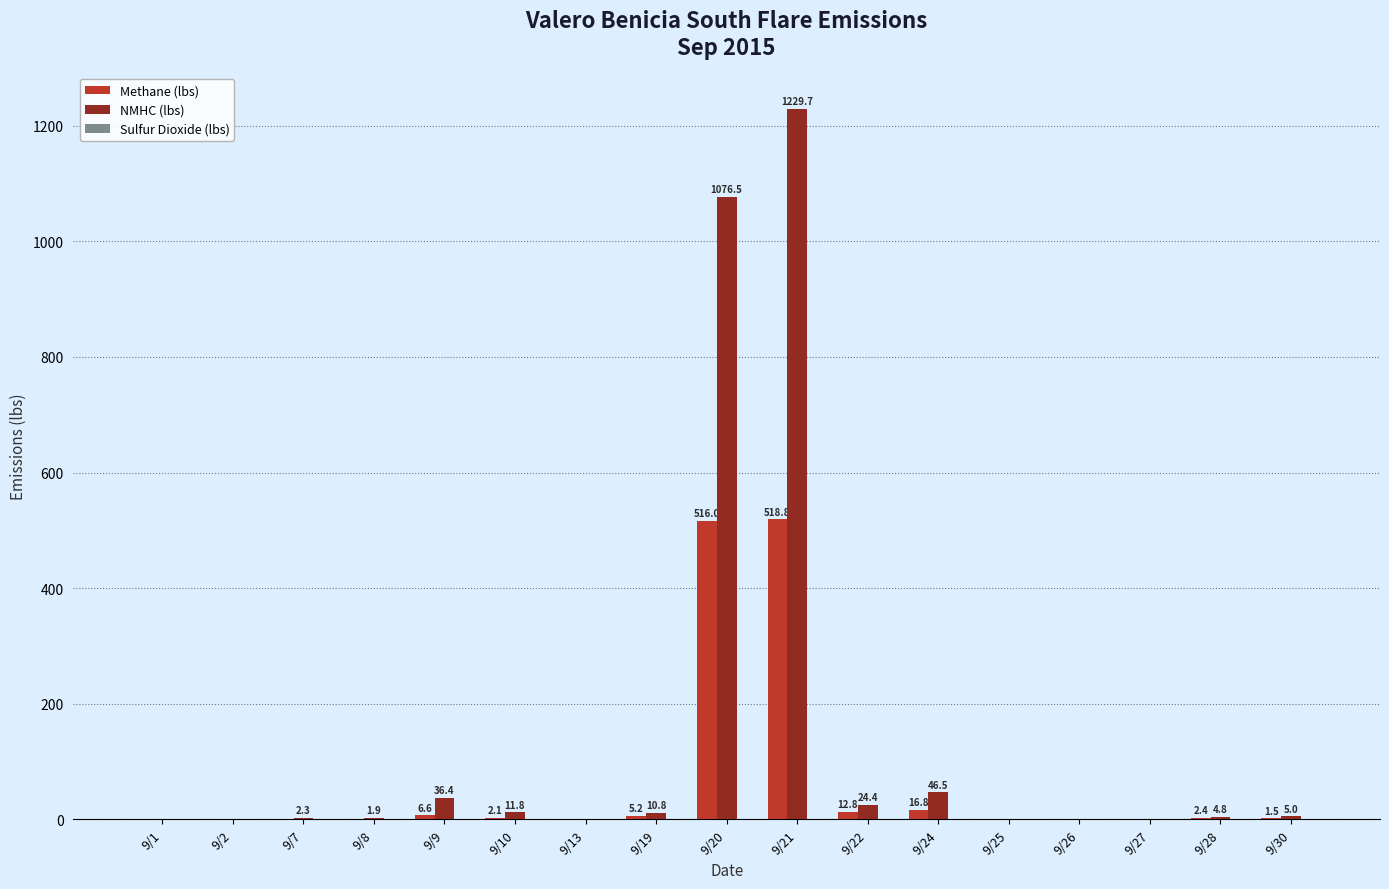

What is the maximum value shown in the chart?

1229.7